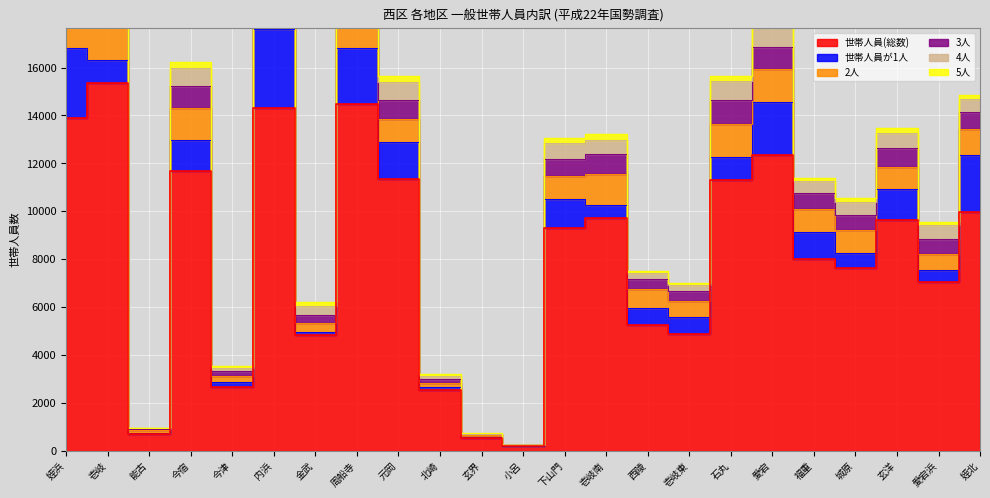

True or false: 世帯人員(総数) and 3人 intersect in this chart.

False